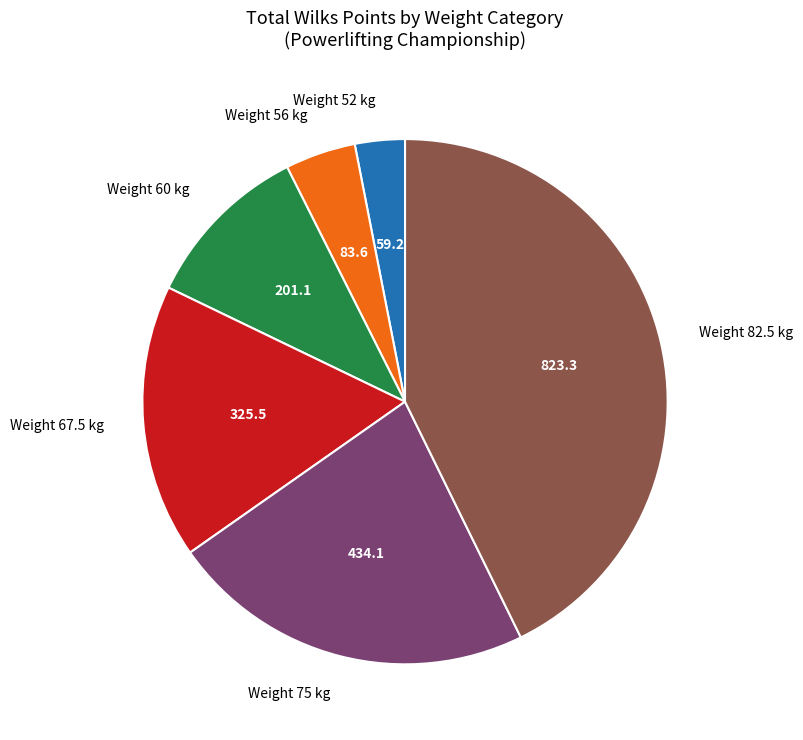

Rank the categories by value from lowest to highest.

Weight 52 kg, Weight 56 kg, Weight 60 kg, Weight 67.5 kg, Weight 75 kg, Weight 82.5 kg